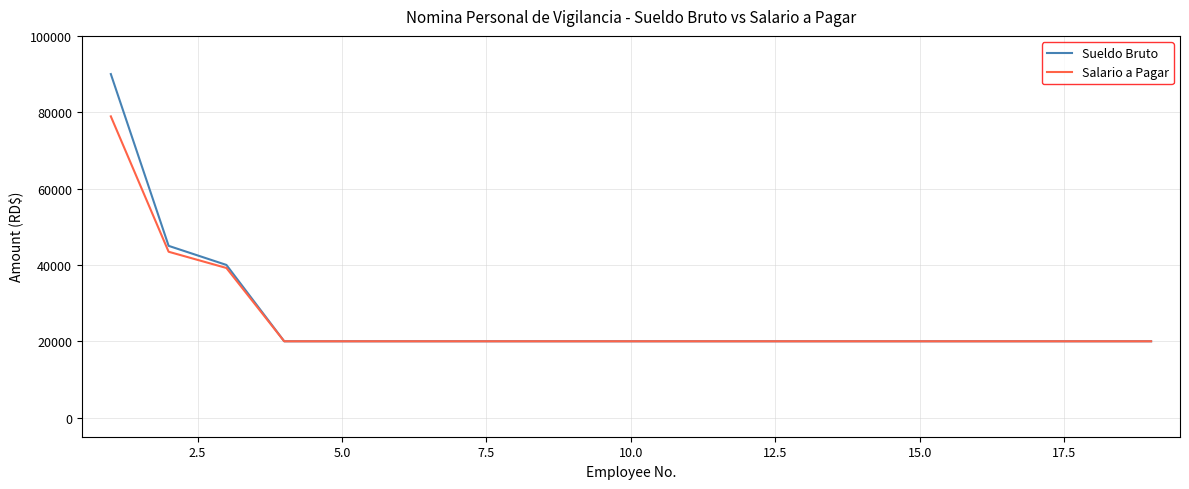

List the series in order of their peak value, highest first.

Sueldo Bruto, Salario a Pagar